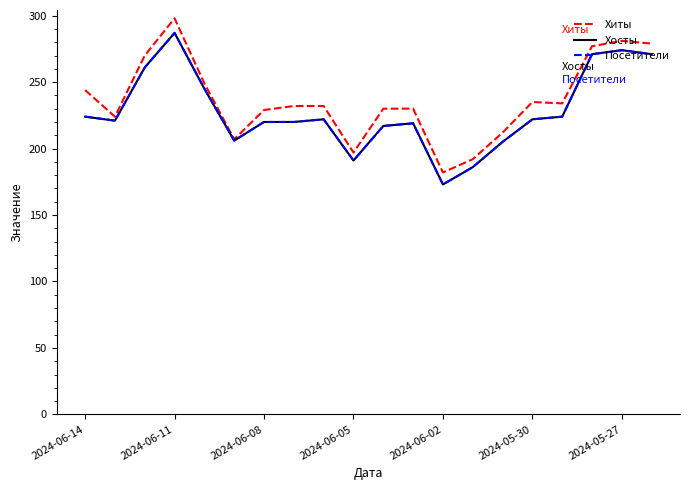

True or false: Посетители has more than 1 points higher than both neighbors.

True